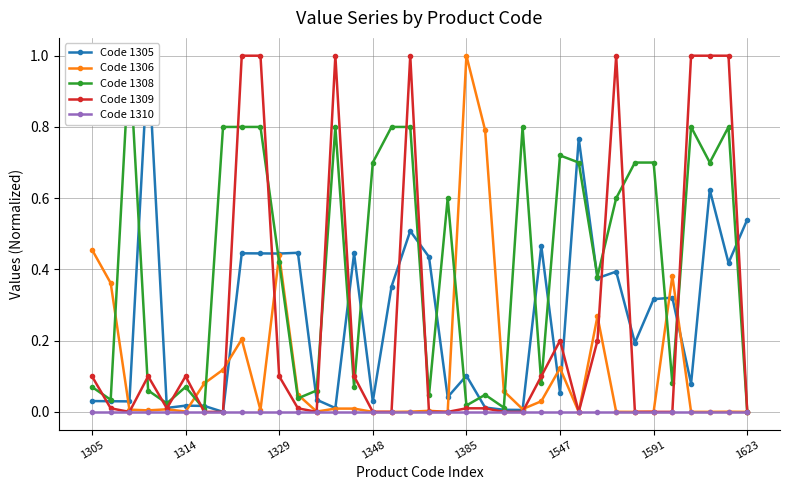

How many data points does each series have?

36